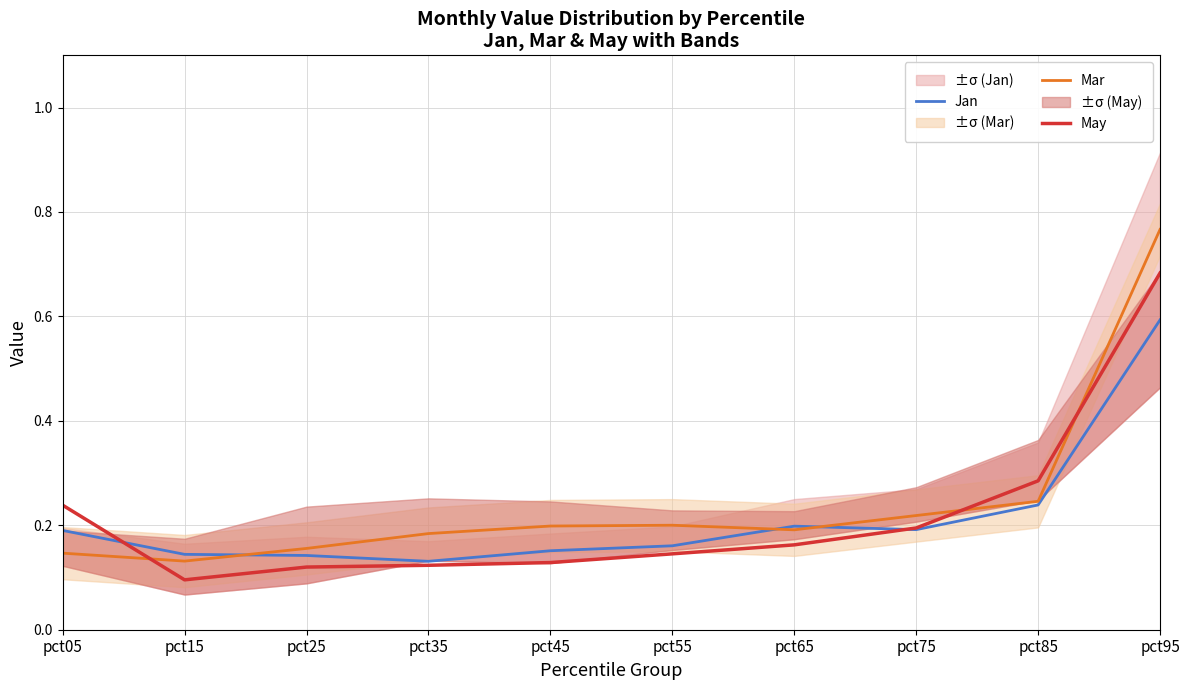

True or false: Jan and May intersect in this chart.

True